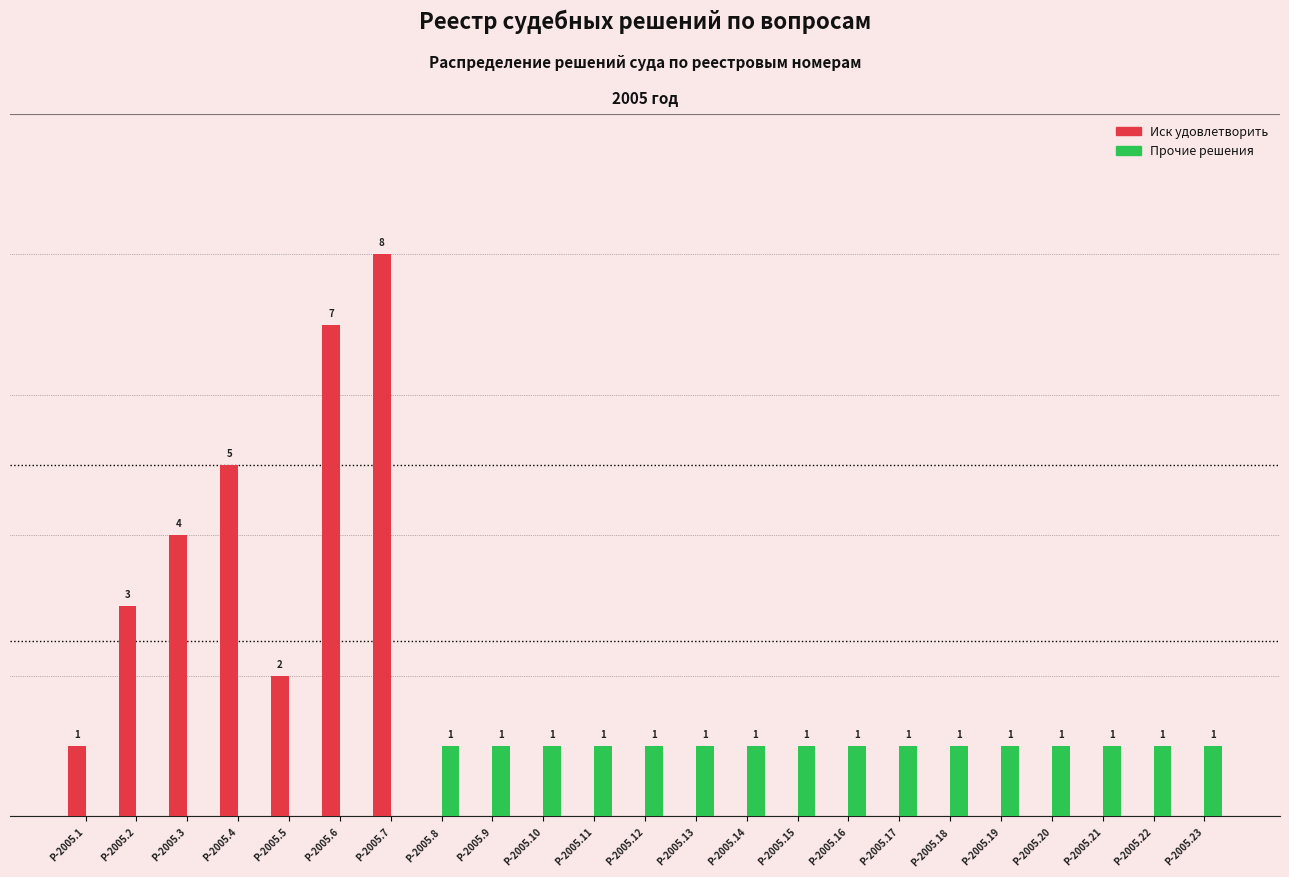

Which series has the largest range (max minus min)?

Иск удовлетворить